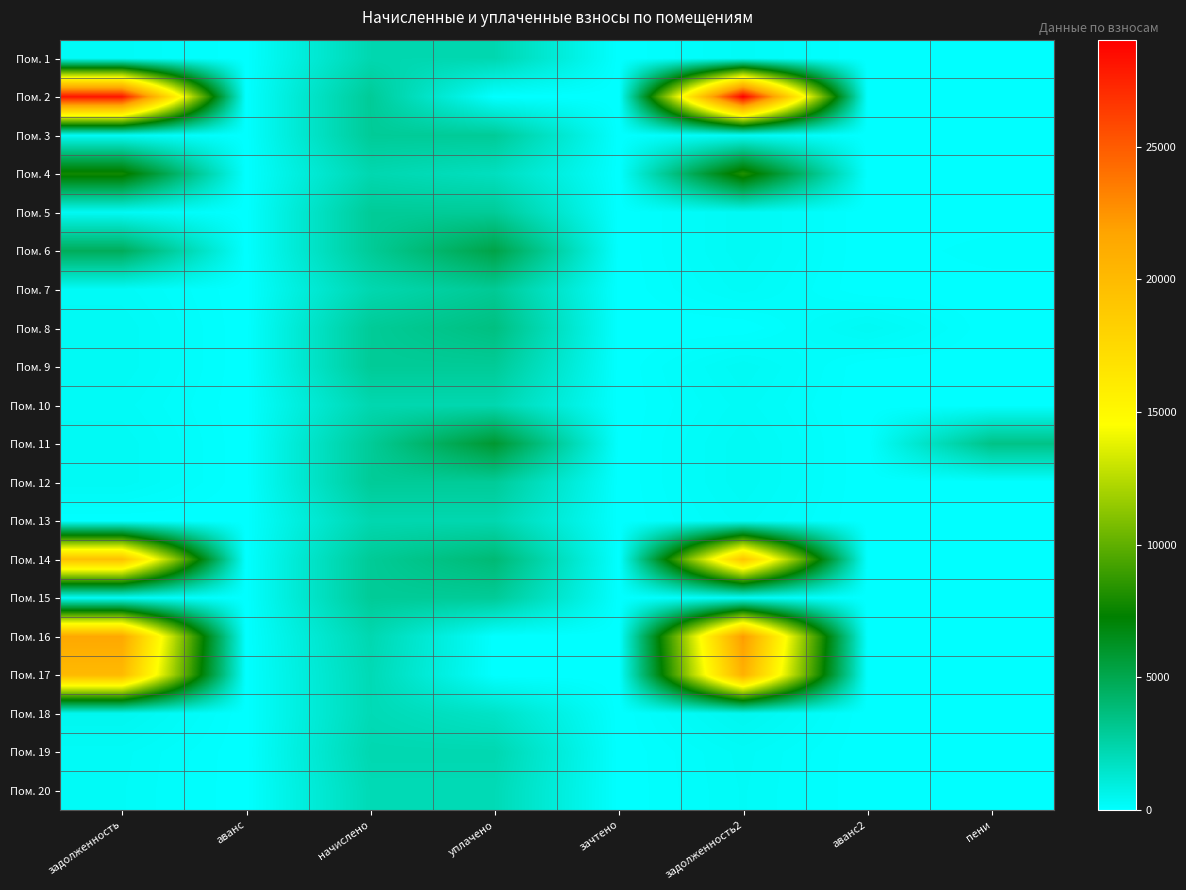

How many categories are shown in the chart?

8